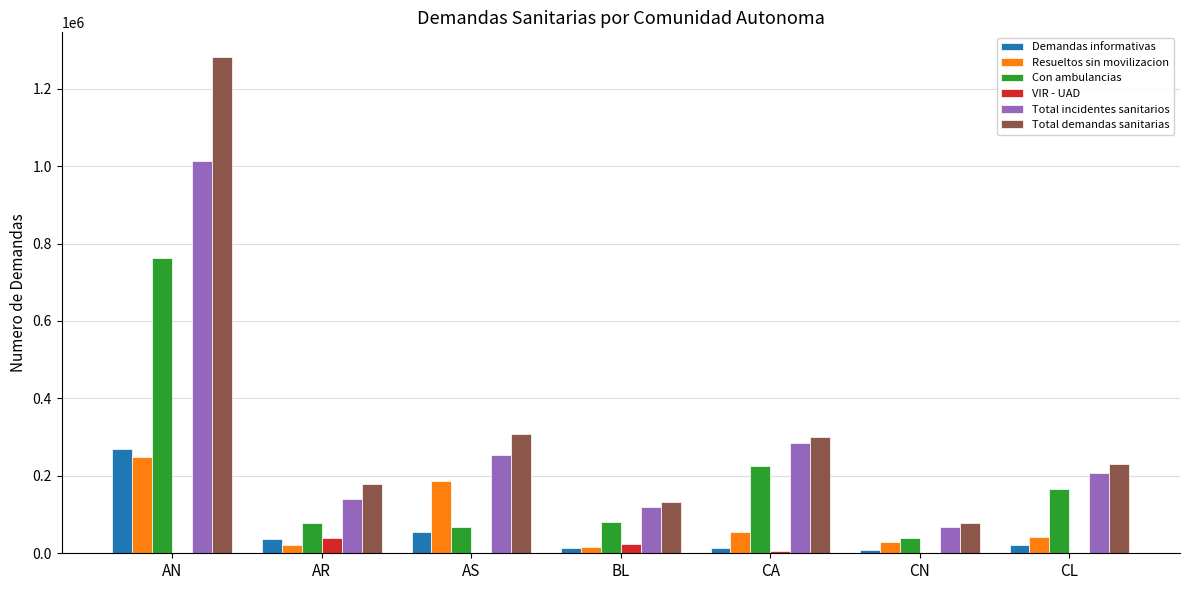

Between AN and AR, which series saw the biggest shift?

Total demandas sanitarias